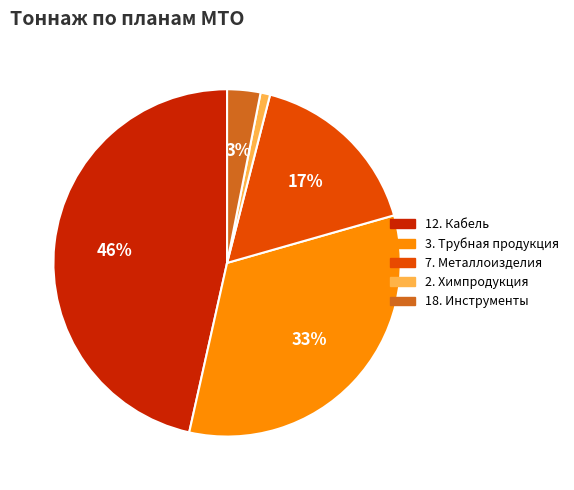

Is 18. Инструменты the majority of the pie?

No